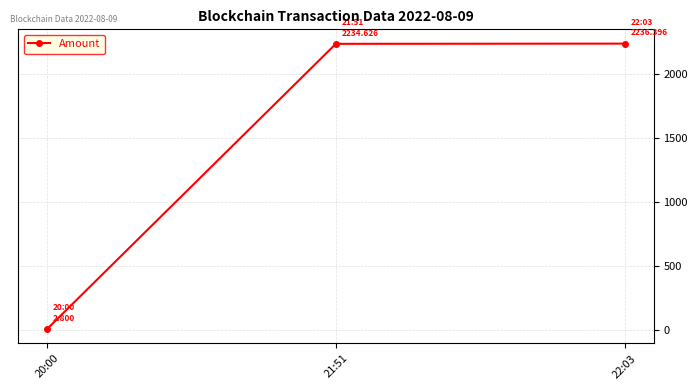

What is the change in value from 20:00 to 22:03?

+2233.6